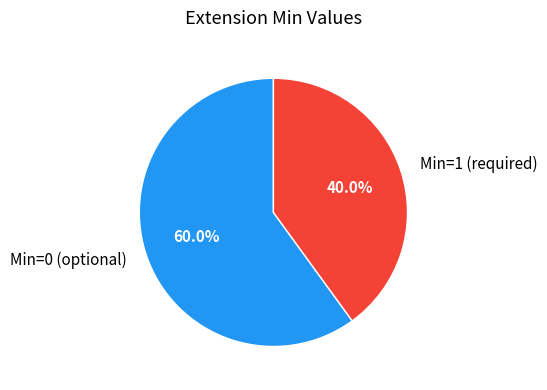

To the nearest percent, what is the average slice percentage?

50%